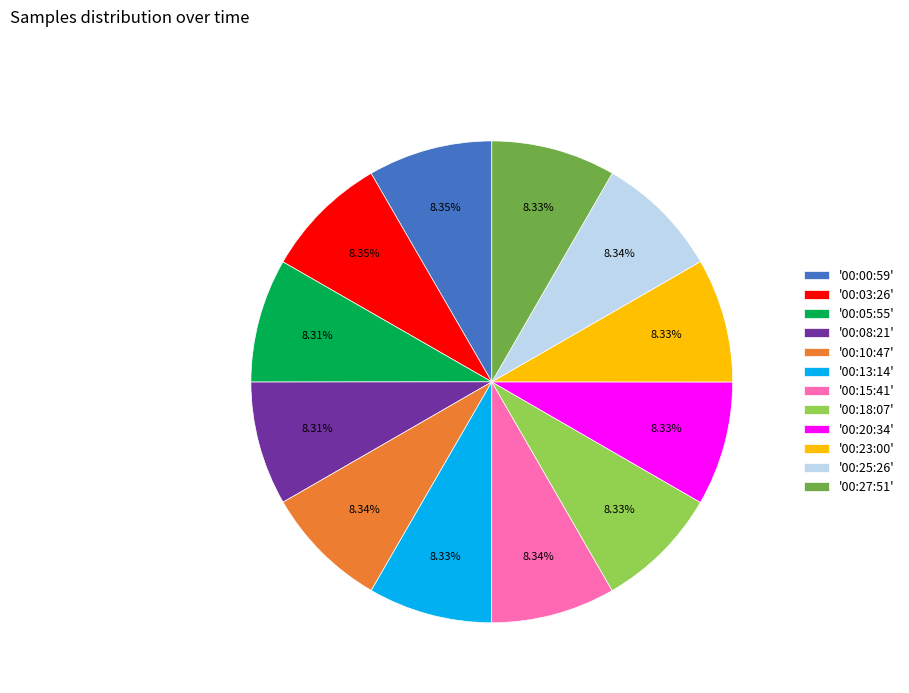

Does '00:20:34' represent more than half of the total?

No